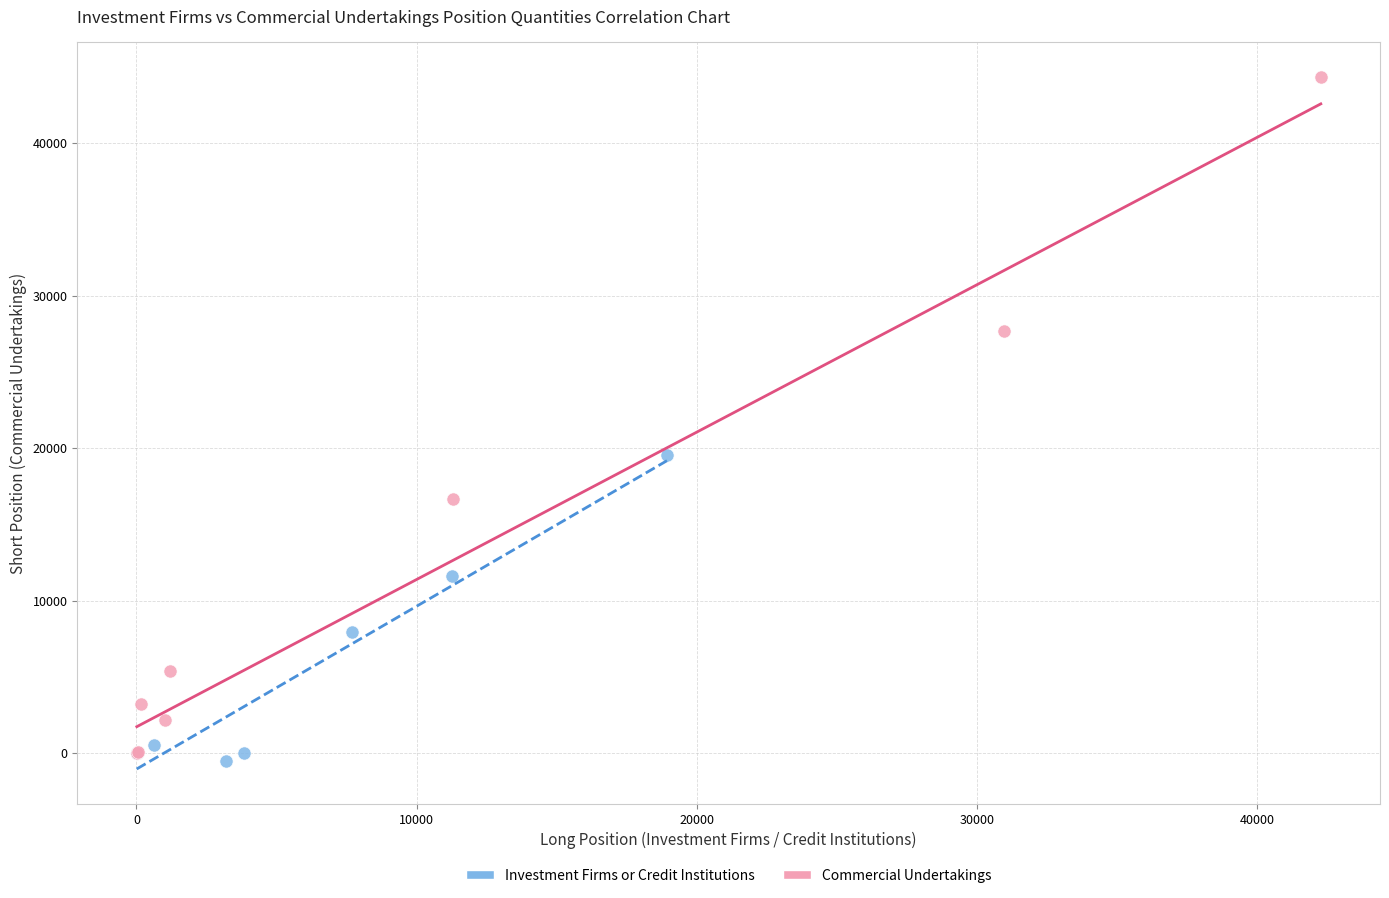

What are all the series names shown in the legend?

Investment Firms or Credit Institutions, Commercial Undertakings